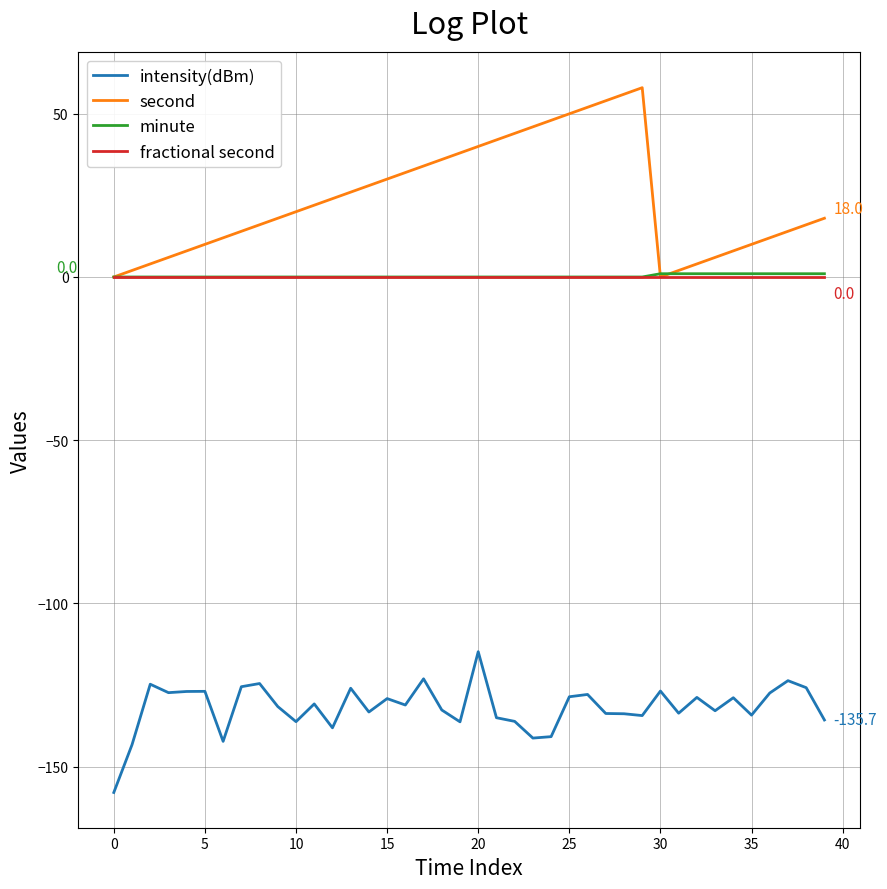

True or false: intensity(dBm) and fractional second cross at least once.

False